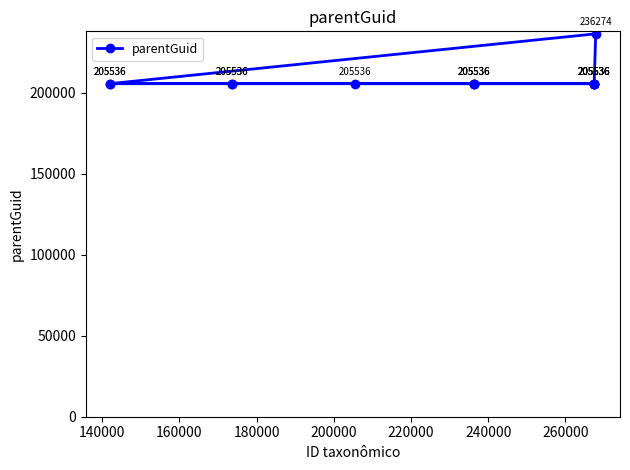

What is the greatest value displayed?

236274